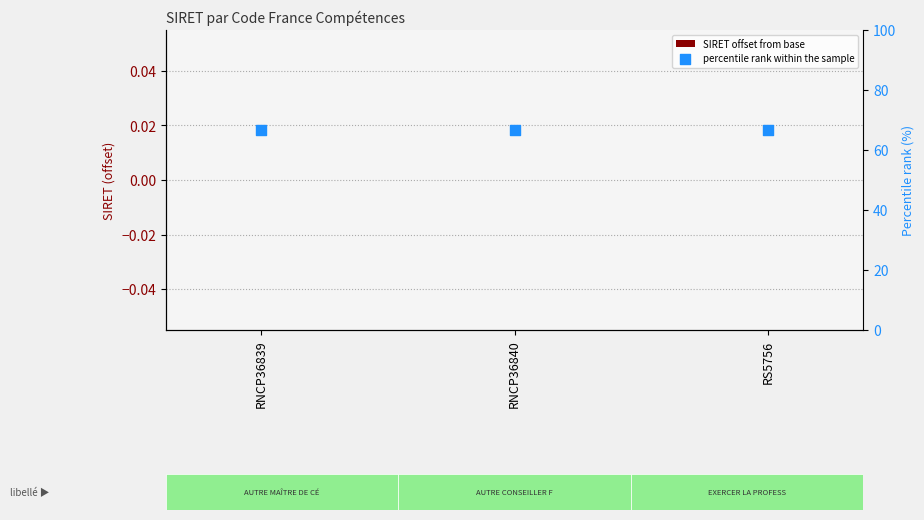

What are all the series names shown in the legend?

SIRET offset from base, percentile rank within the sample